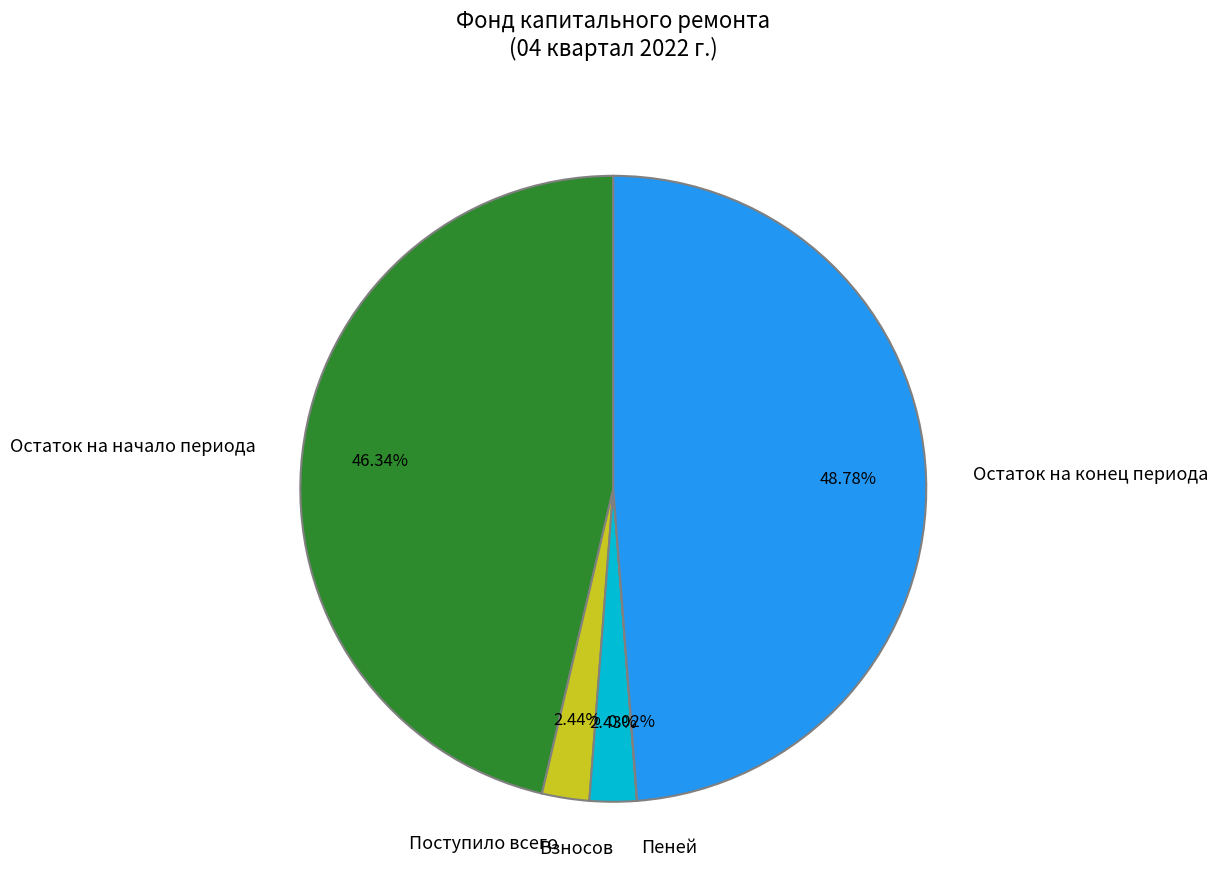

Which category has the biggest portion of the pie?

Остаток на конец периода